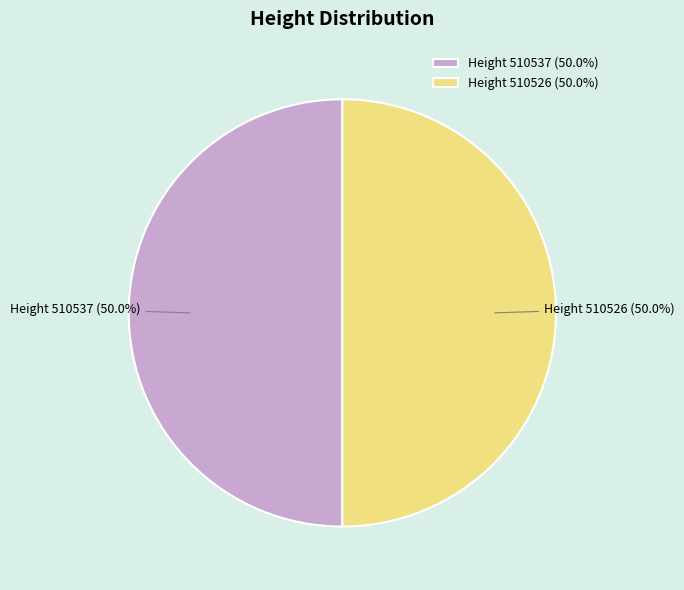

Count the number of slices in the pie.

2